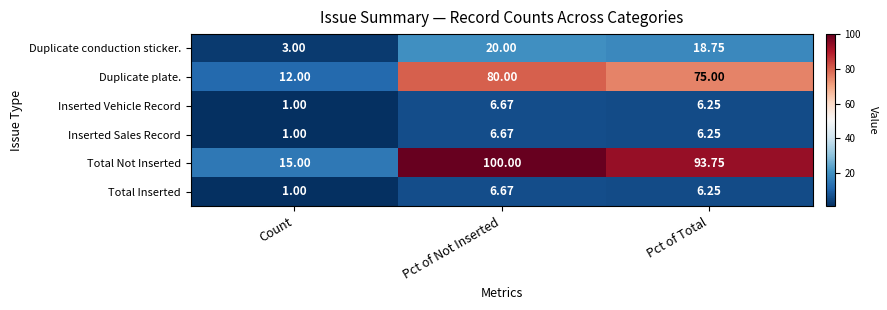

At which label is Total Not Inserted closest to 57?

Pct of Total